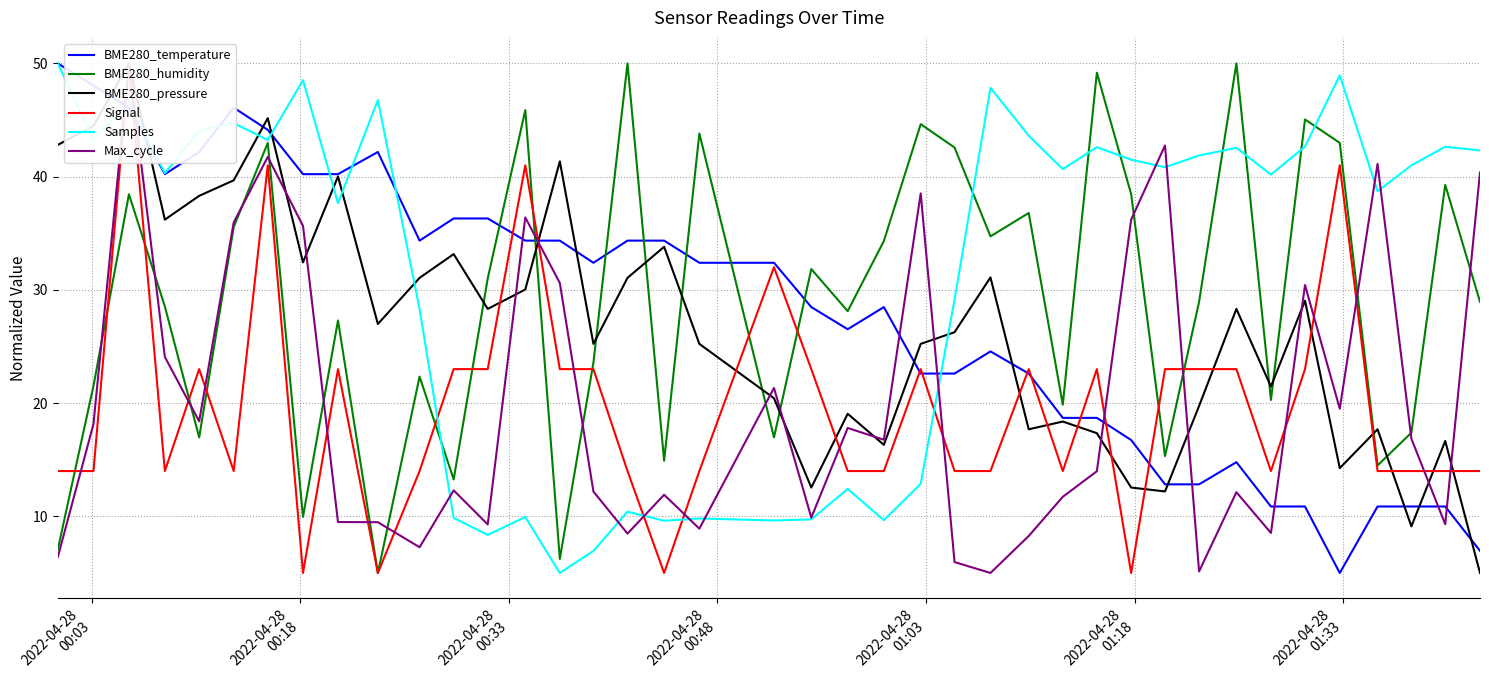

What is the highest value of the BME280_humidity series?

50.0